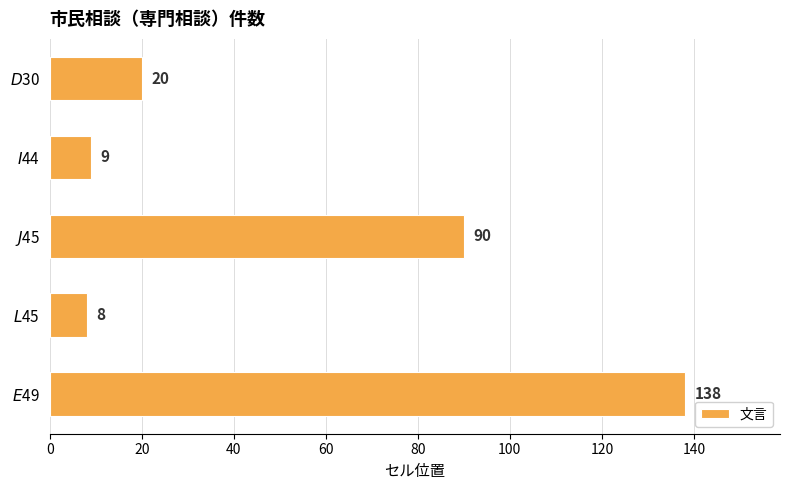

What is the average value?

53